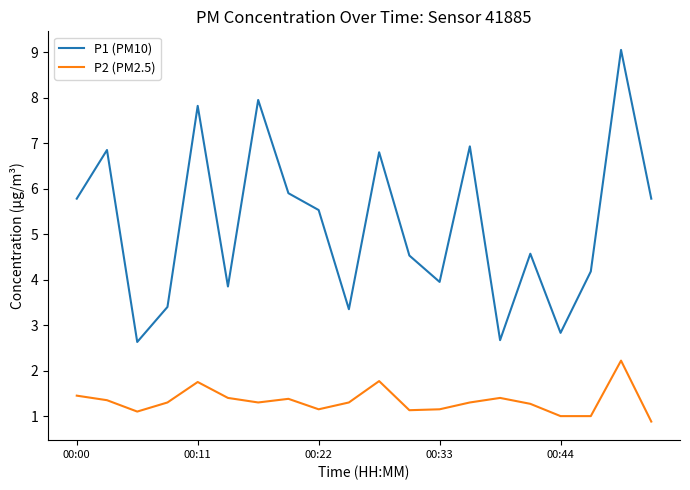

True or false: P1 (PM10) and P2 (PM2.5) intersect in this chart.

False